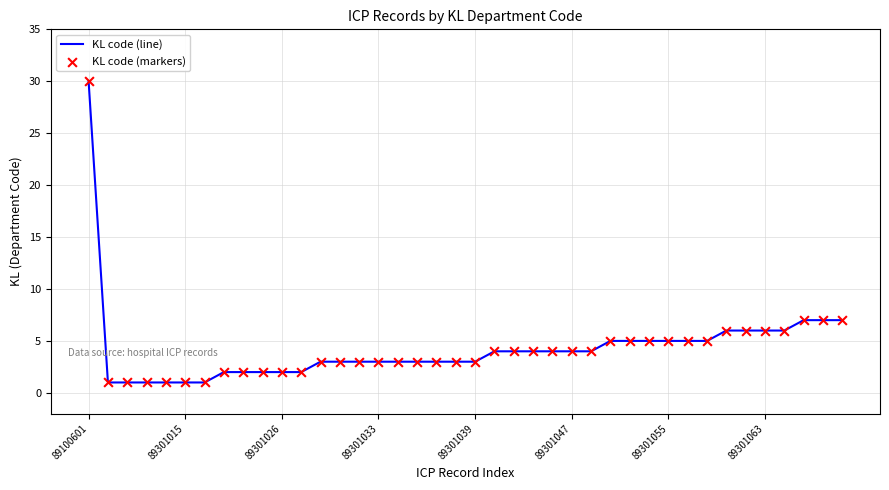

What is the maximum value shown in the chart?

30